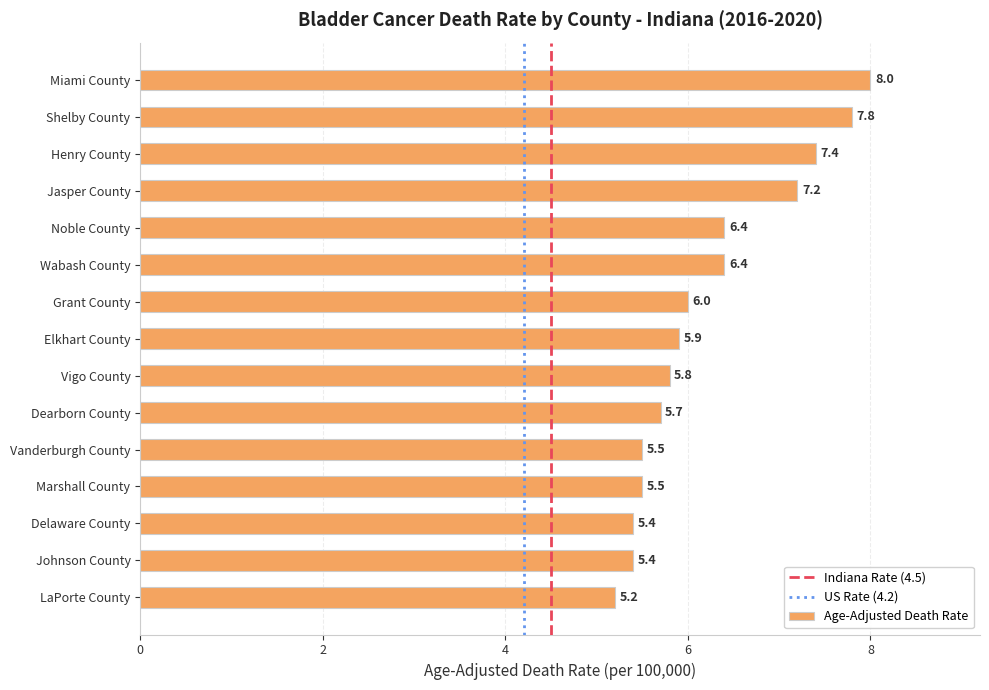

Is it true that the value at LaPorte County is 5.2?

True